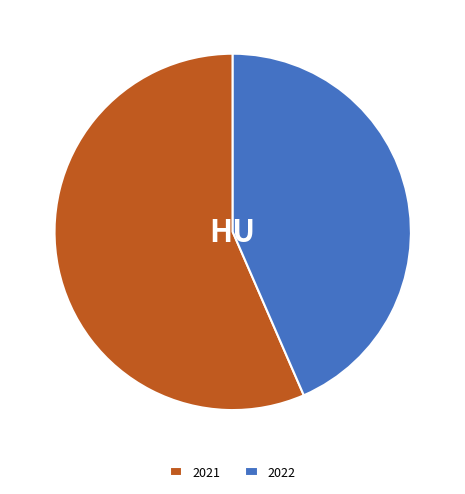

Do 2022 and 2021 together represent more than half of the pie?

Yes